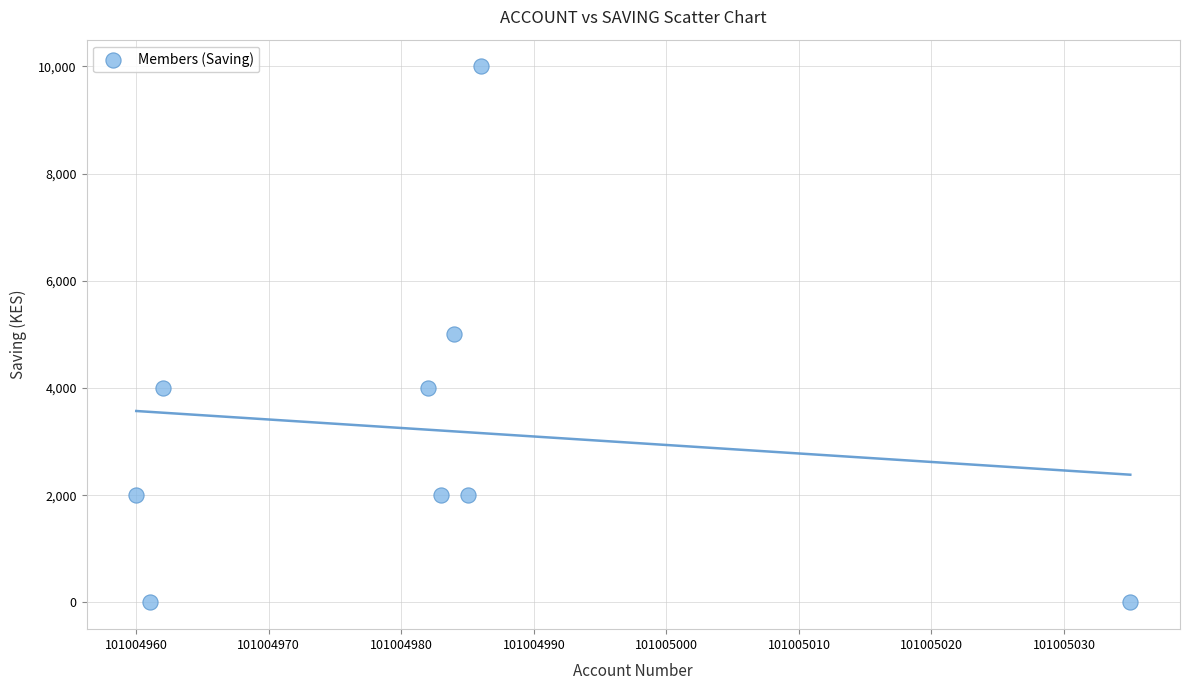

What is the range of X values (max minus min)?

75